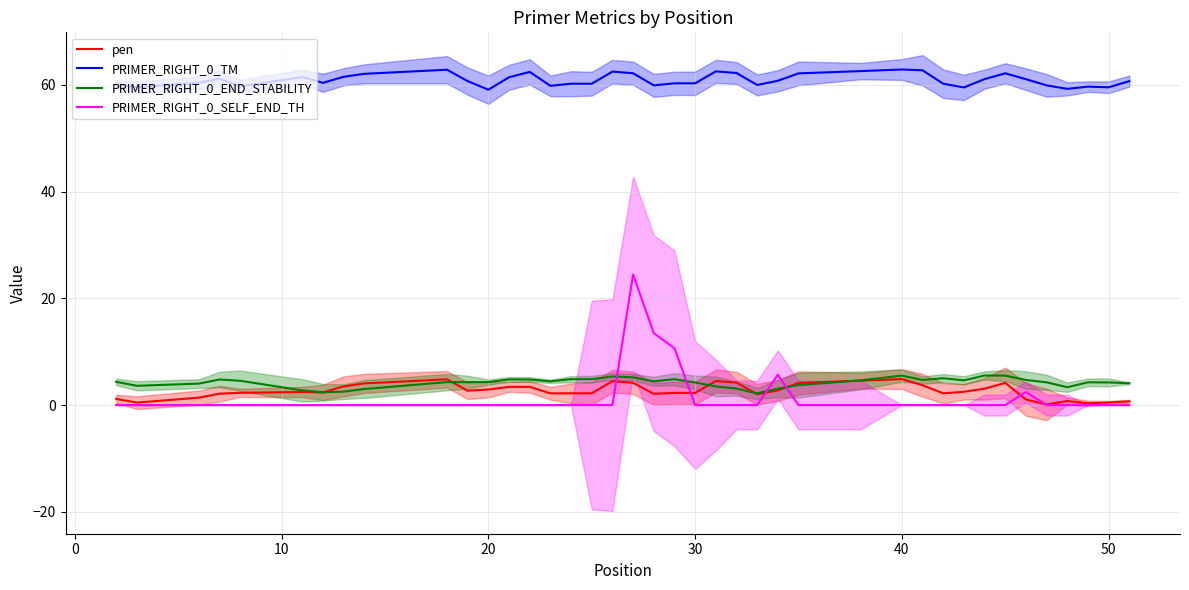

True or false: PRIMER_RIGHT_0_TM and PRIMER_RIGHT_0_SELF_END_TH cross at least once.

False